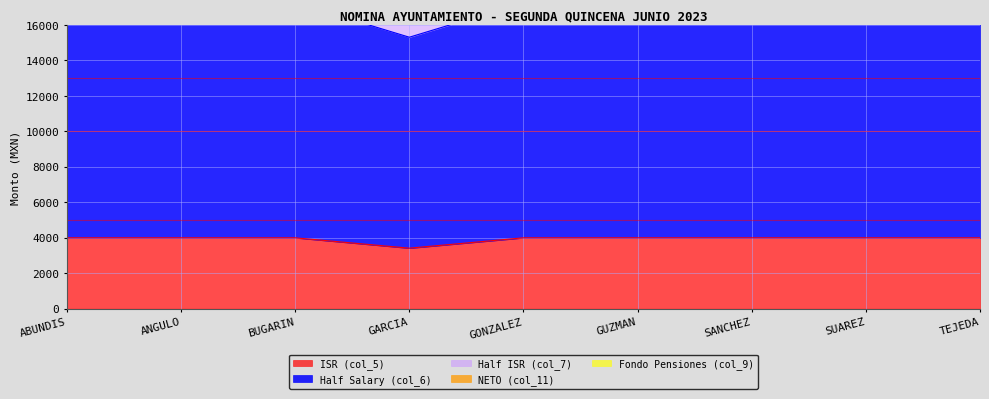

Reading left to right, what are all the values shown in this chart?

ISR (col_5): 3997.3	3997.3	3997.3	3413.0	3997.3	3997.3	3997.3	3997.3	3997.3
Half Salary (col_6): 17258.9	17258.9	17258.9	15306.8	17258.9	17258.9	17258.9	17258.9	17258.9
Half ISR (col_7): 19257.6	19257.6	19257.6	17013.3	19257.6	19257.6	19257.6	19257.6	19257.6
NETO (col_11): 28995.4	28995.4	28995.4	27200.6	28995.4	28995.4	28995.4	28995.4	28995.4
Fondo Pensiones (col_9): 30520.5	30520.5	30520.5	27200.6	30520.5	30520.5	30520.5	30520.5	30520.5